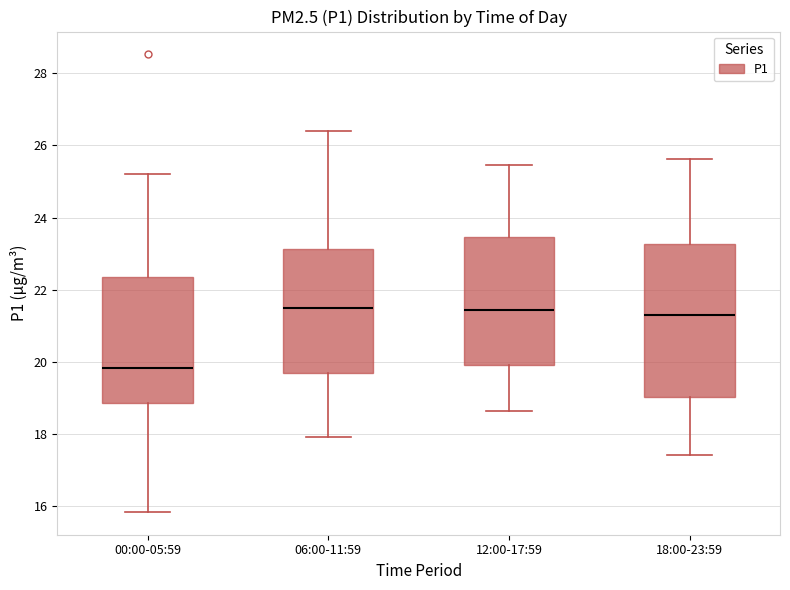

Reading left to right, read every box against the y-axis: the position of its median line, the range the box covers, and the ends of its whiskers. The values are not printed on the chart, so give them approximately, as read against the axis.

00:00-05:59: median 19.8, box 18.8 to 22.4, whiskers 15.8 to 25.2
06:00-11:59: median 21.6, box 19.6 to 23.2, whiskers 18.0 to 26.4
12:00-17:59: median 21.4, box 20.0 to 23.4, whiskers 18.6 to 25.4
18:00-23:59: median 21.4, box 19.0 to 23.2, whiskers 17.4 to 25.6